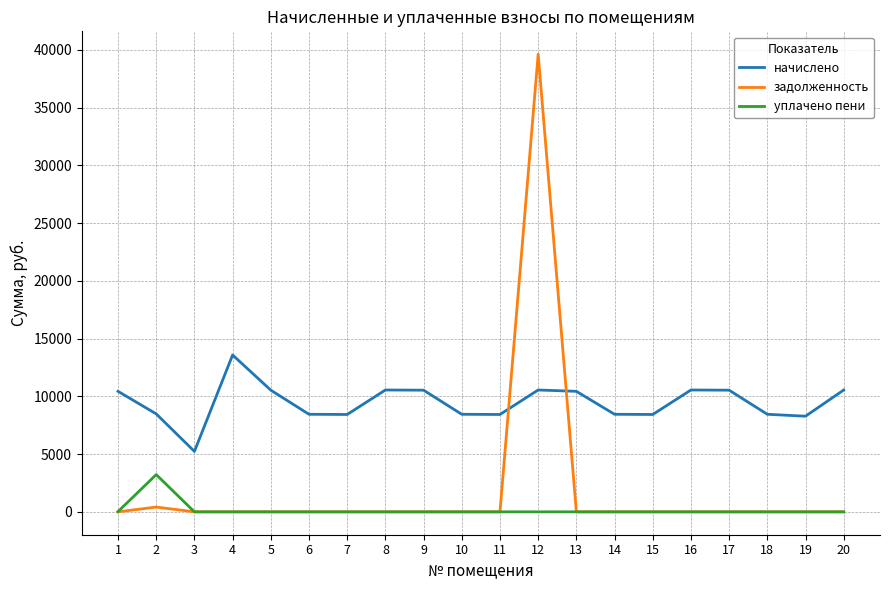

At 12, list the series in order from largest to smallest.

задолженность, начислено, уплачено пени